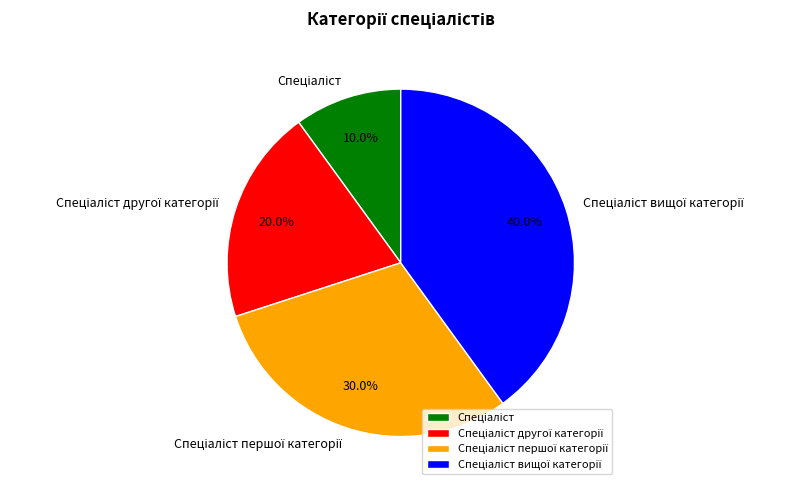

Does any single category account for the majority?

No